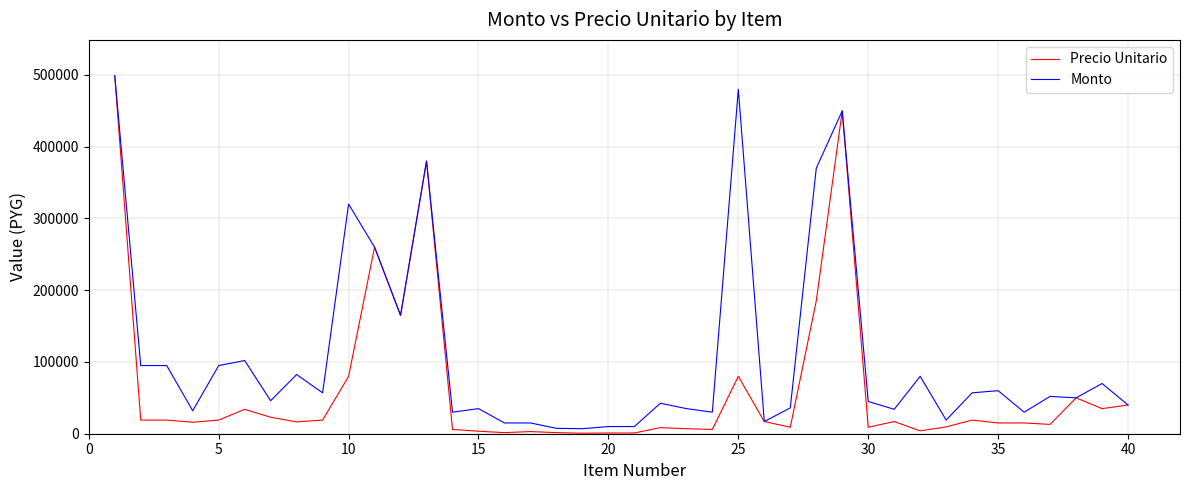

List the series in order of their overall mean, highest first.

Monto, Precio Unitario